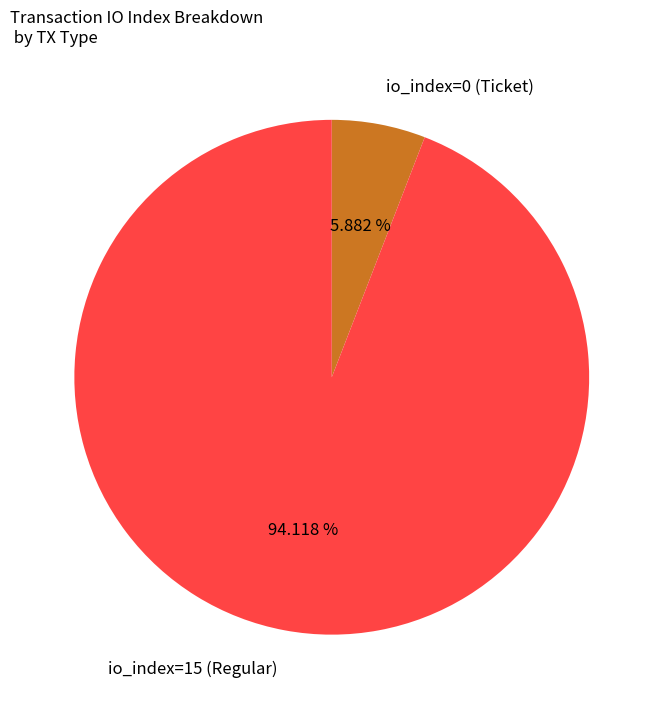

Is the sum of io_index=15 (Regular) and io_index=0 (Ticket) greater than half?

Yes